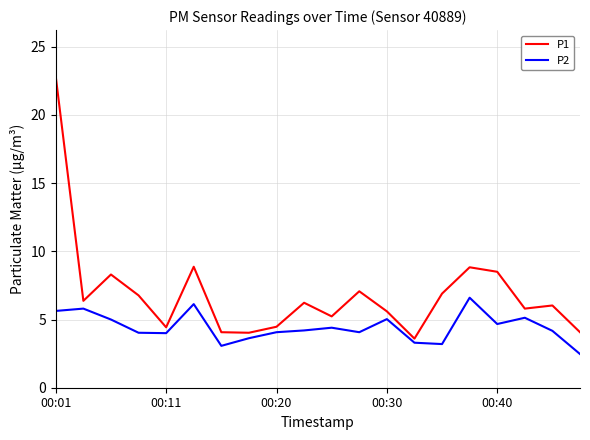

Which series has the largest total across all categories?

P1